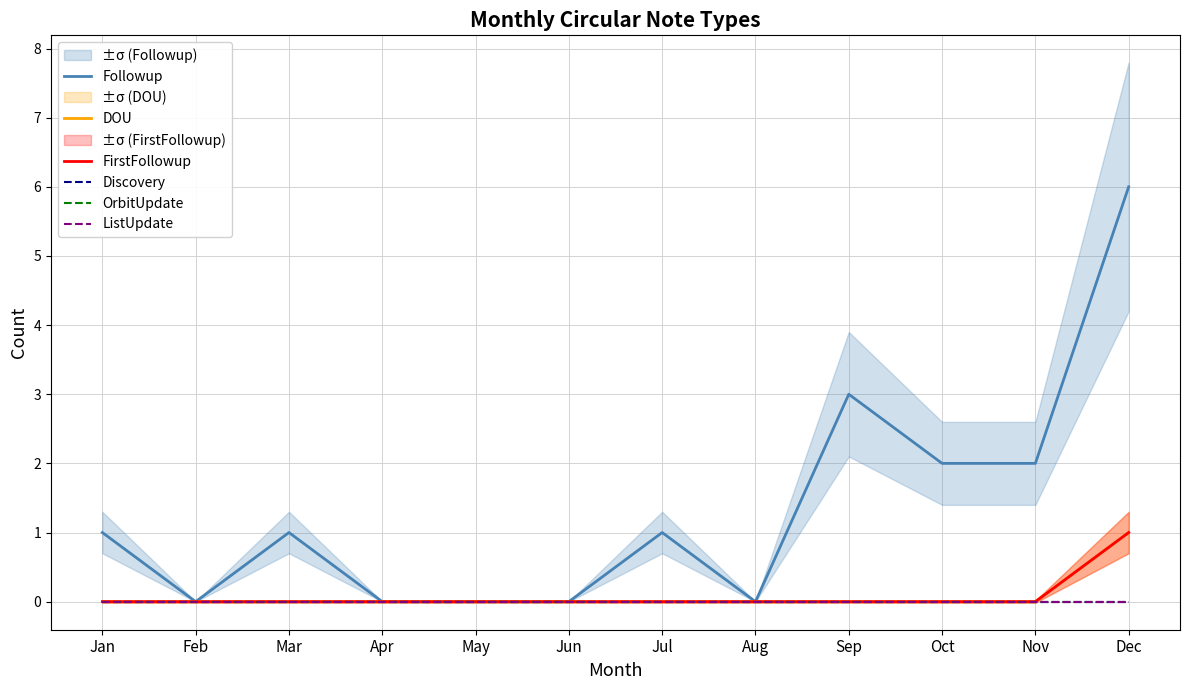

Reading left to right, extract all data points from this chart.

Followup: Jan=1	Feb=0	Mar=1	Apr=0	May=0	Jun=0	Jul=1	Aug=0	Sep=3	Oct=2	Nov=2	Dec=6
DOU: Jan=0	Feb=0	Mar=0	Apr=0	May=0	Jun=0	Jul=0	Aug=0	Sep=0	Oct=0	Nov=0	Dec=1
FirstFollowup: Jan=0	Feb=0	Mar=0	Apr=0	May=0	Jun=0	Jul=0	Aug=0	Sep=0	Oct=0	Nov=0	Dec=1
Discovery: Jan=0	Feb=0	Mar=0	Apr=0	May=0	Jun=0	Jul=0	Aug=0	Sep=0	Oct=0	Nov=0	Dec=0
OrbitUpdate: Jan=0	Feb=0	Mar=0	Apr=0	May=0	Jun=0	Jul=0	Aug=0	Sep=0	Oct=0	Nov=0	Dec=0
ListUpdate: Jan=0	Feb=0	Mar=0	Apr=0	May=0	Jun=0	Jul=0	Aug=0	Sep=0	Oct=0	Nov=0	Dec=0